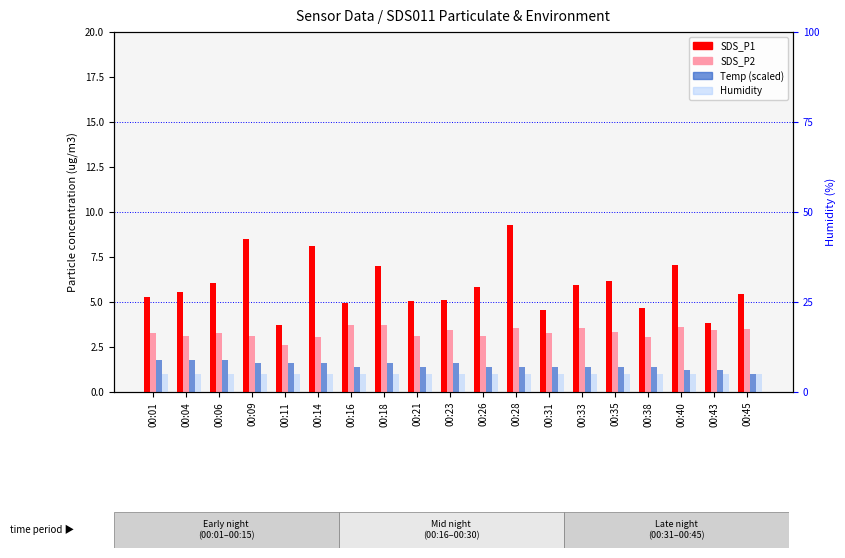

Reading left to right, list all the values displayed in this chart.

SDS_P1: 5.3	5.6	6.1	8.5	3.8	8.1	5.0	7.0	5.1	5.1	5.8	9.3	4.5	5.9	6.2	4.7	7.0	3.9	5.5
SDS_P2: 3.3	3.1	3.3	3.1	2.6	3.0	3.8	3.7	3.1	3.5	3.1	3.6	3.3	3.5	3.3	3.0	3.6	3.4	3.5
Temp (scaled): 1.8	1.8	1.8	1.6	1.6	1.6	1.4	1.6	1.4	1.6	1.4	1.4	1.4	1.4	1.4	1.4	1.2	1.2	1.0
Humidity (%): 5.0	5.0	5.0	5.0	5.0	5.0	5.0	5.0	5.0	5.0	5.0	5.0	5.0	5.0	5.0	5.0	5.0	5.0	5.0